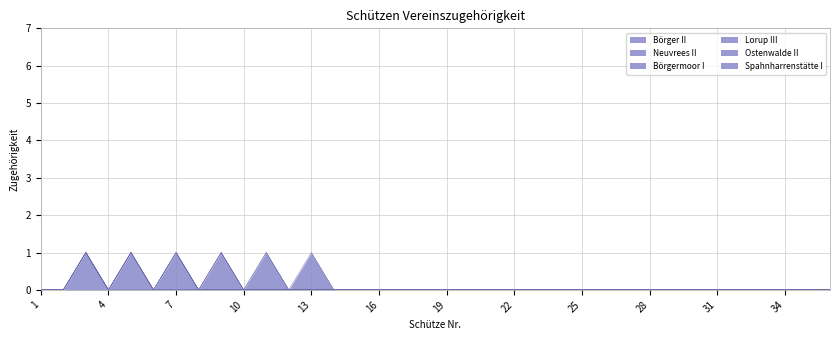

In Börger II, how many points are higher than both neighbors (excluding endpoints)?

1